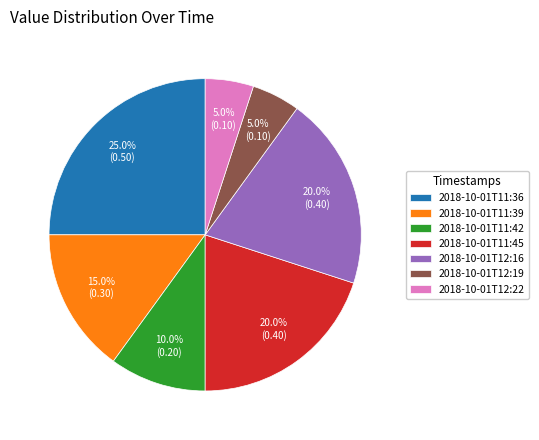

To the nearest percent, what is the combined percentage of 2018-10-01T11:36 and 2018-10-01T11:45?

45%